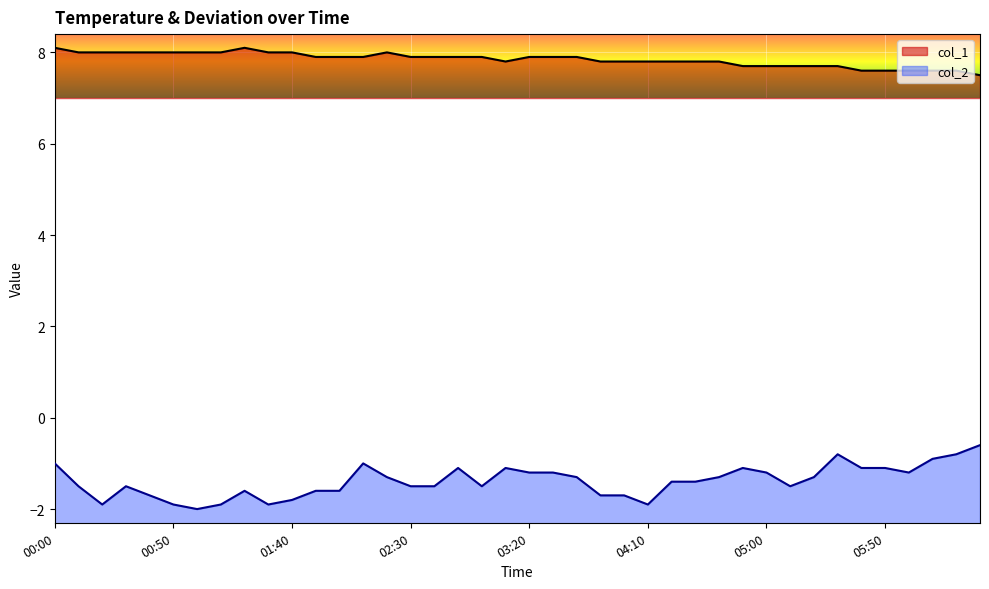

Between 2024/01/28 00:00 and 2024/01/28 01:30, which series saw the biggest shift?

col_2